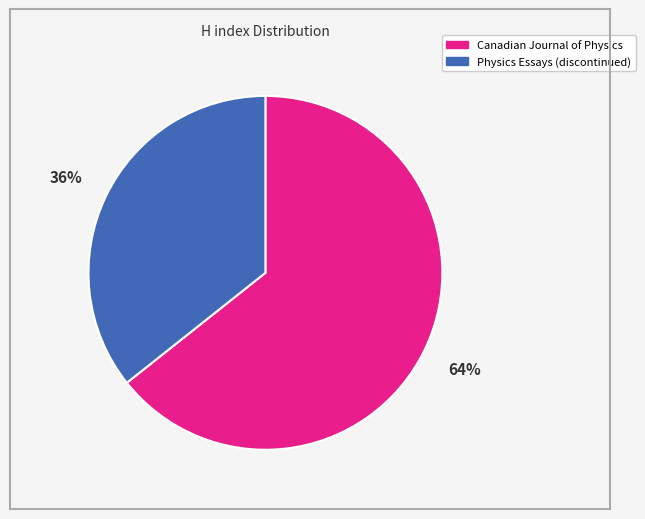

To the nearest percent, what is the average slice percentage?

50%